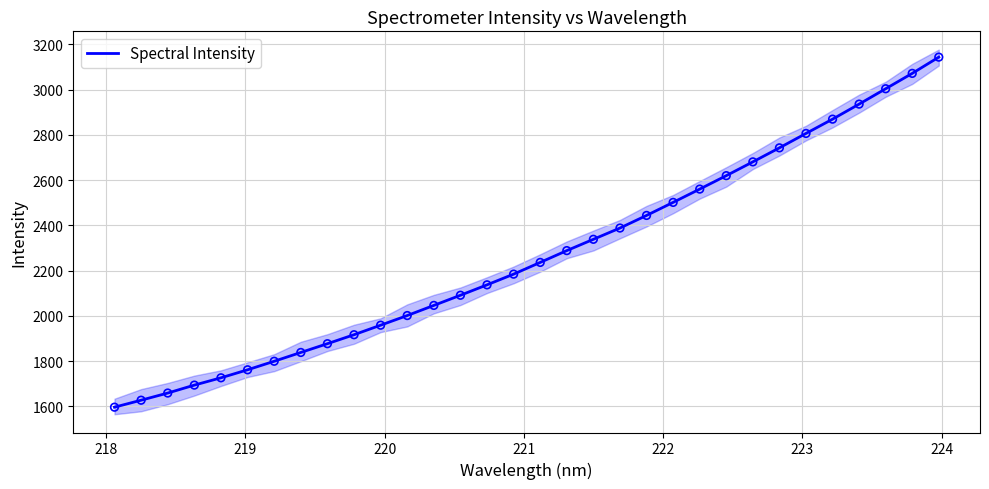

What is the maximum value for Spectral Intensity?

3143.5